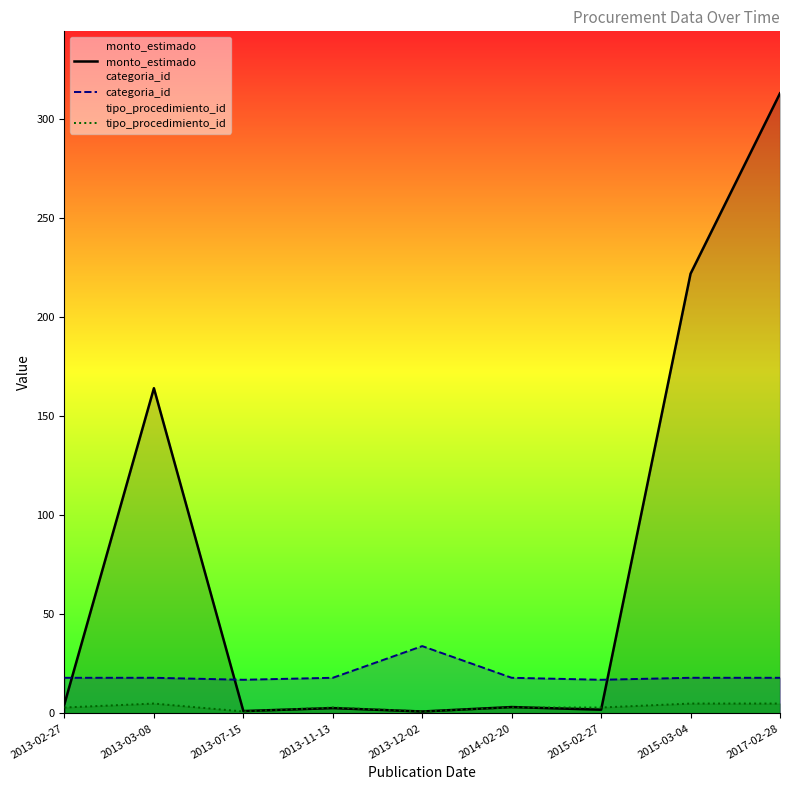

What is the total value across all series at 2013-03-08?

187.2